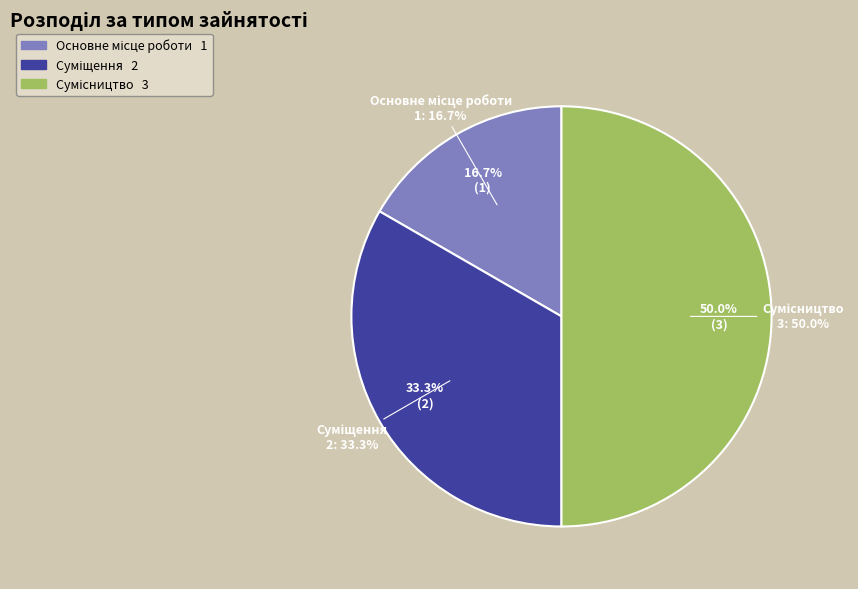

The Основне місце роботи slice represents 17% of the pie. True or false?

True